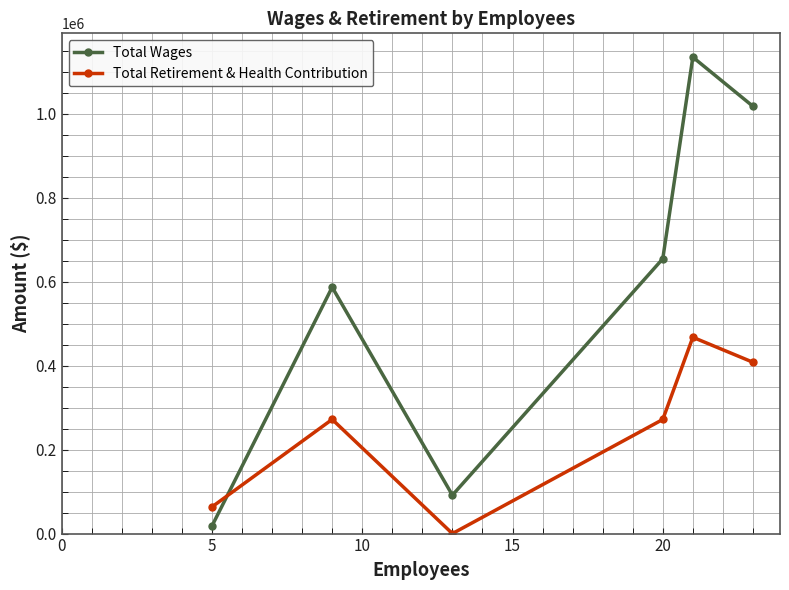

True or false: Total Retirement & Health Contribution has more than 0 points higher than both neighbors.

True